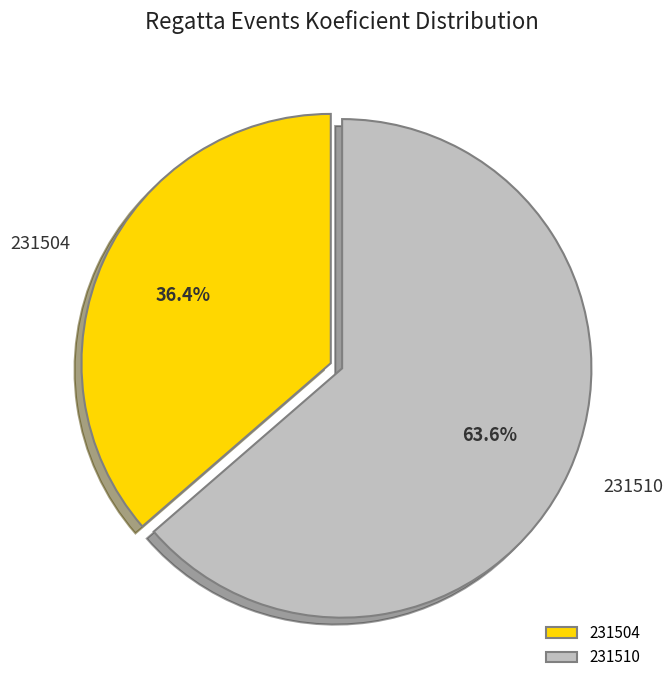

What percentage is the 231510 slice, to the nearest percent?

64%